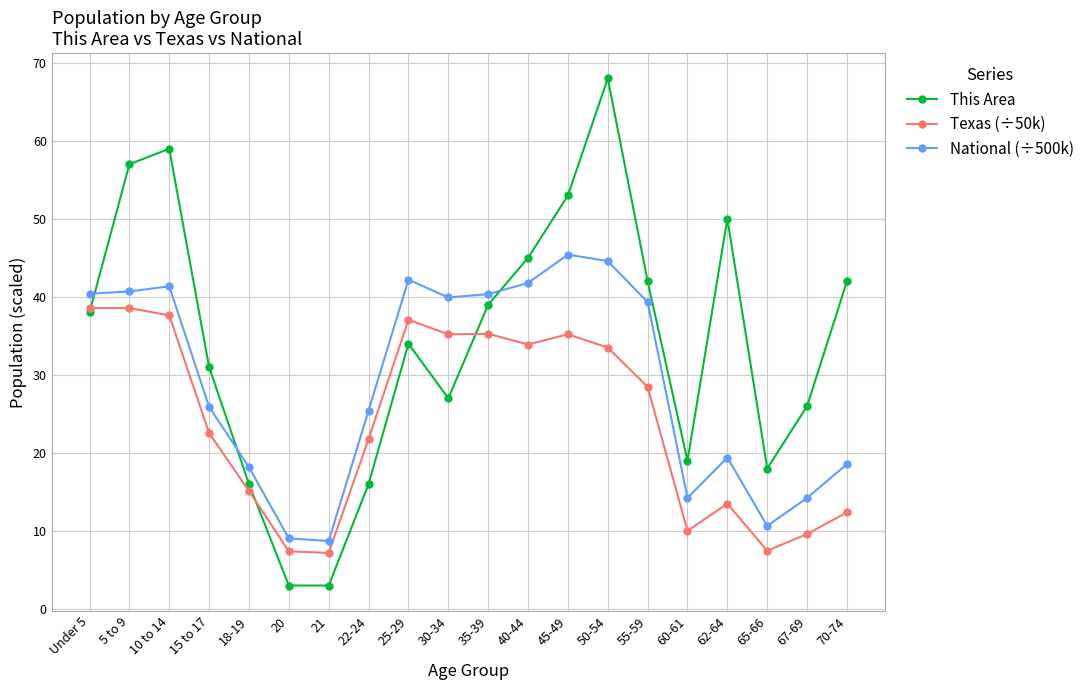

What is the maximum value for This Area?

68.0